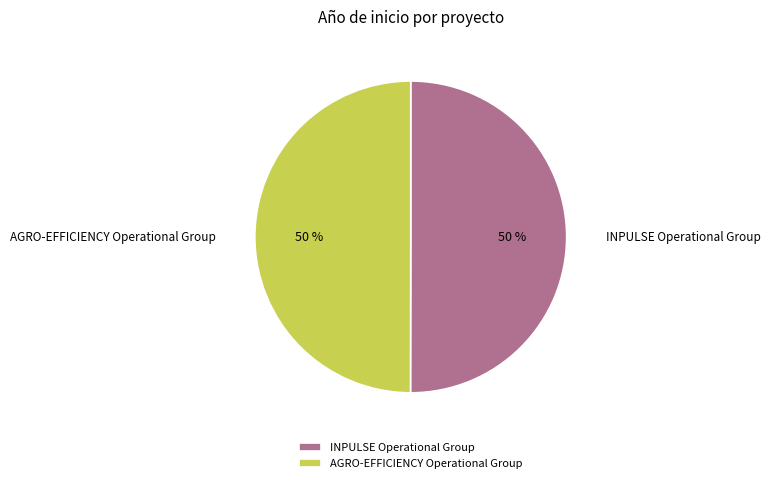

True or false: AGRO-EFFICIENCY Operational Group accounts for 42% of the total.

False